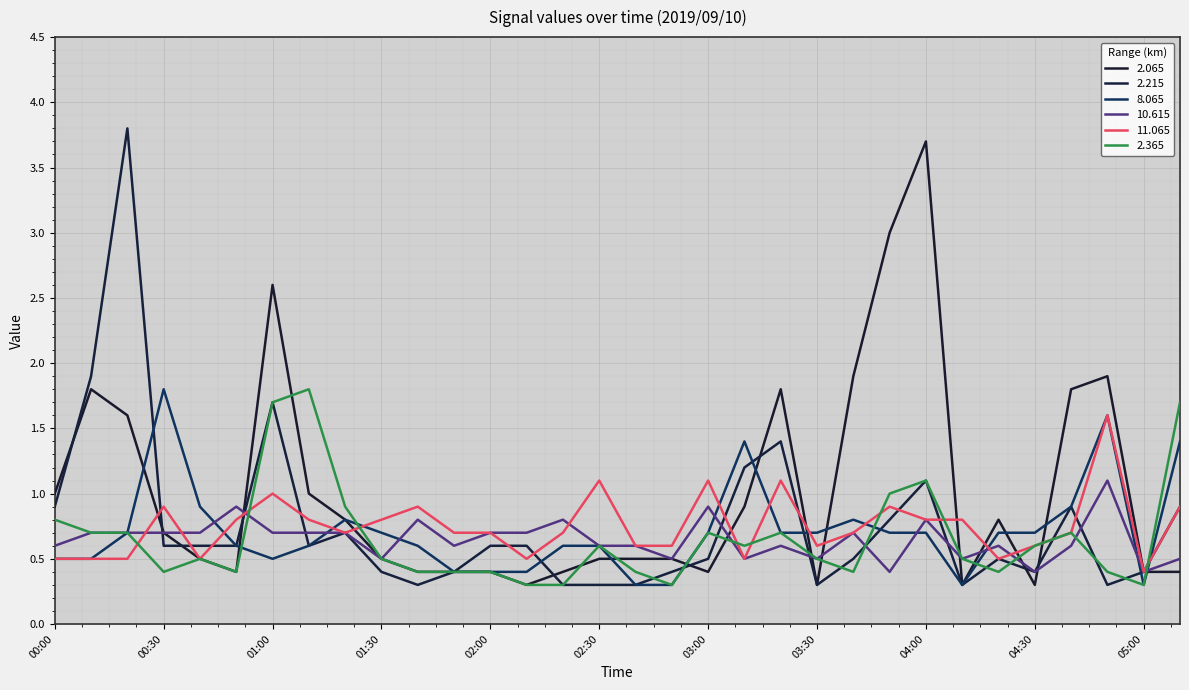

What is the total value across all series at 02:40?

2.7